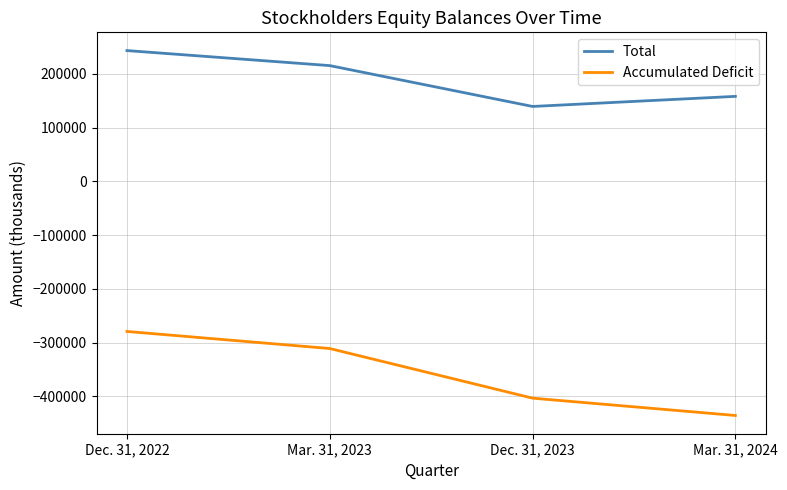

What is the spread (max minus min) of values at Dec. 31, 2022?

522574